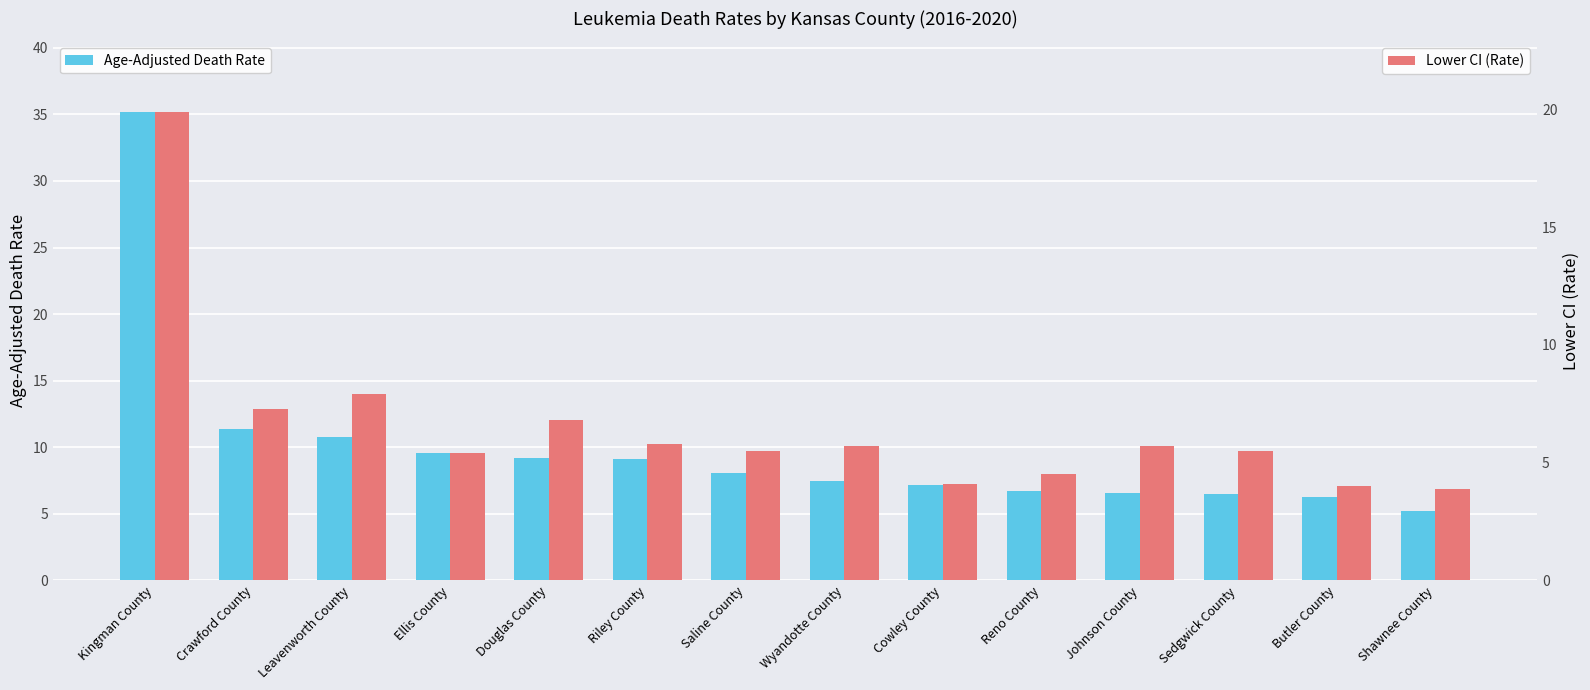

The Age-Adjusted Death Rate series shows 6.6 at Johnson County. True or false?

True